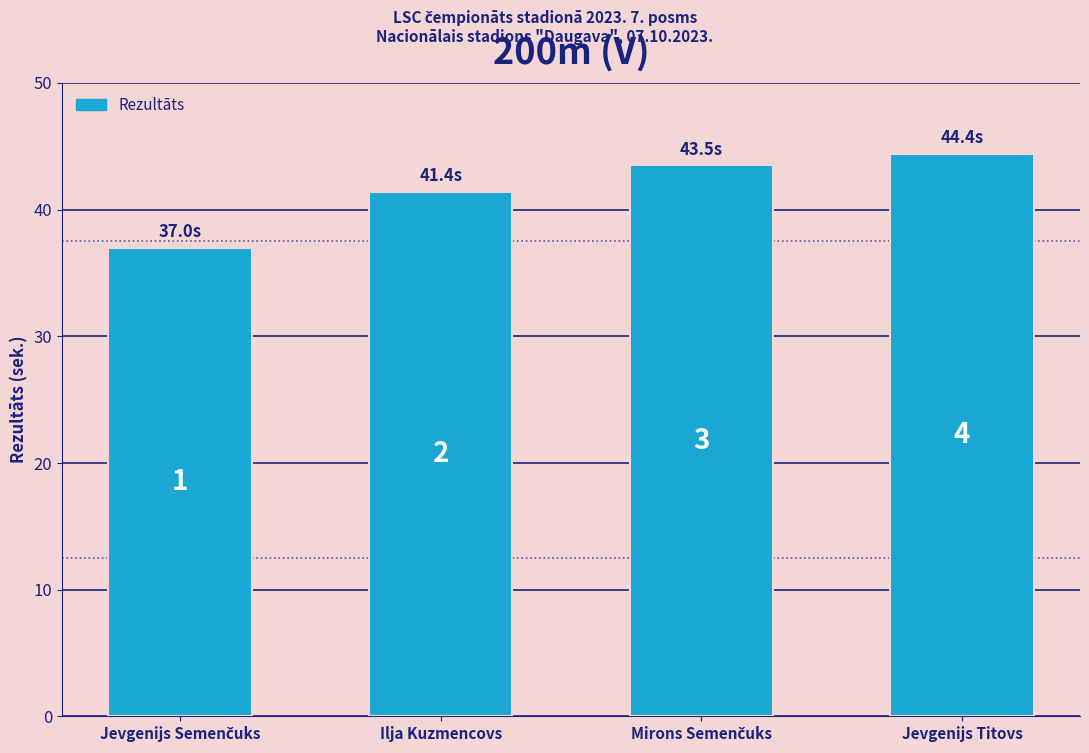

At which category does the chart reach its peak across all series?

Jevgenijs Titovs